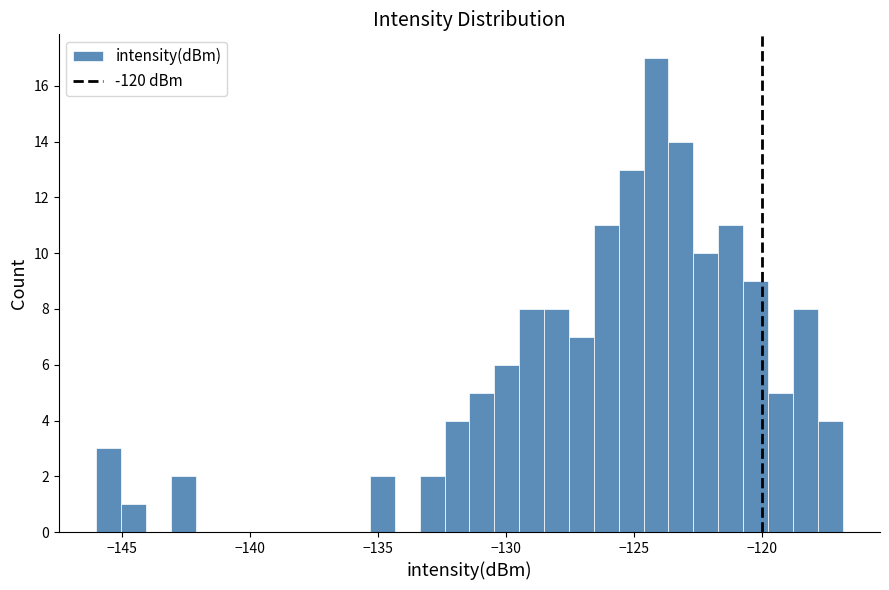

Read against the x-axis, roughly where is the centre of the tallest bar?

-124.0